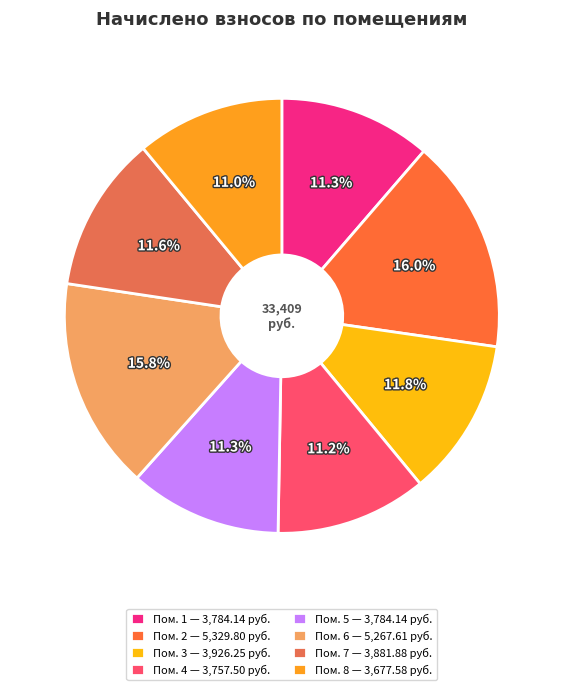

Rank the categories by value from highest to lowest.

2, 6, 3, 7, 1, 5, 4, 8